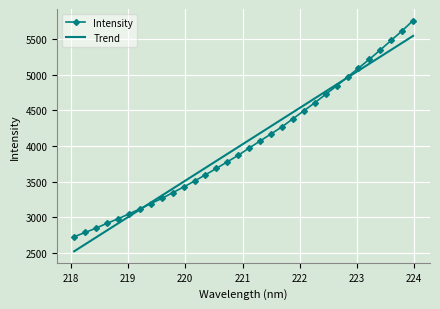

What is the difference between the values at 223.2172 and 222.4538?

492.1